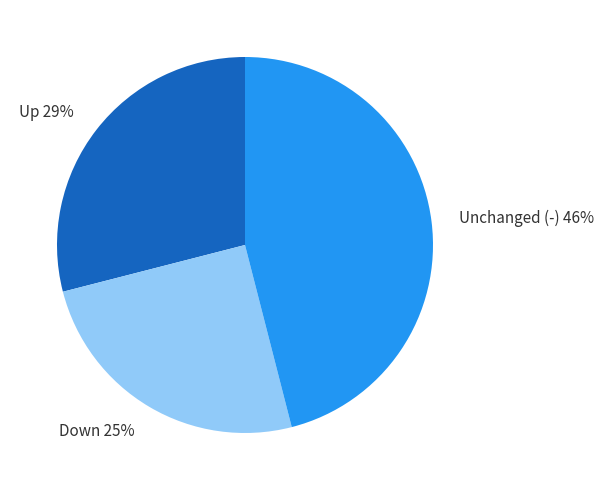

Which slice is the largest?

Unchanged (-)